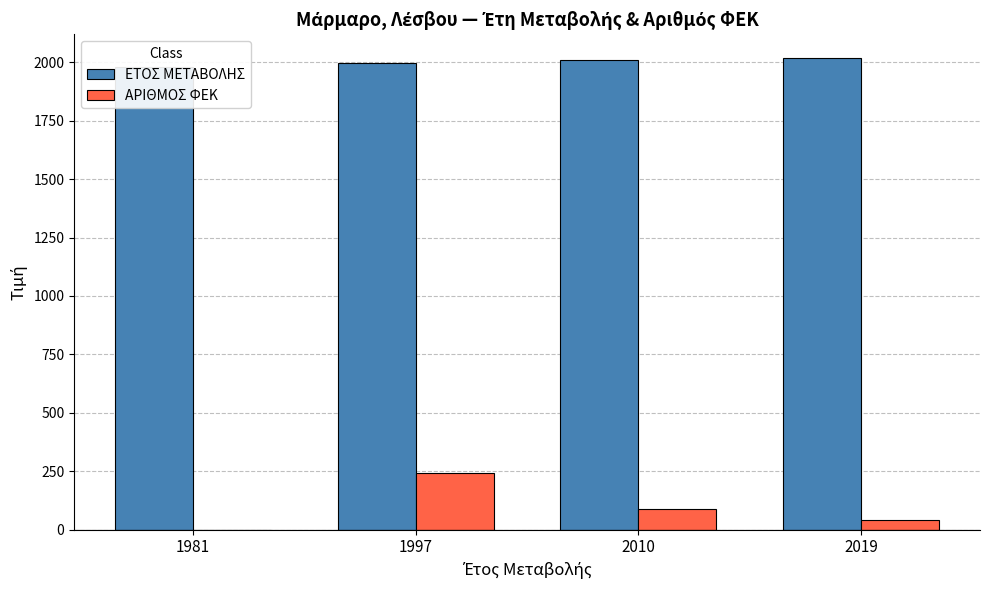

List the series in order of their overall mean, highest first.

ΕΤΟΣ ΜΕΤΑΒΟΛΗΣ, ΑΡΙΘΜΟΣ ΦΕΚ